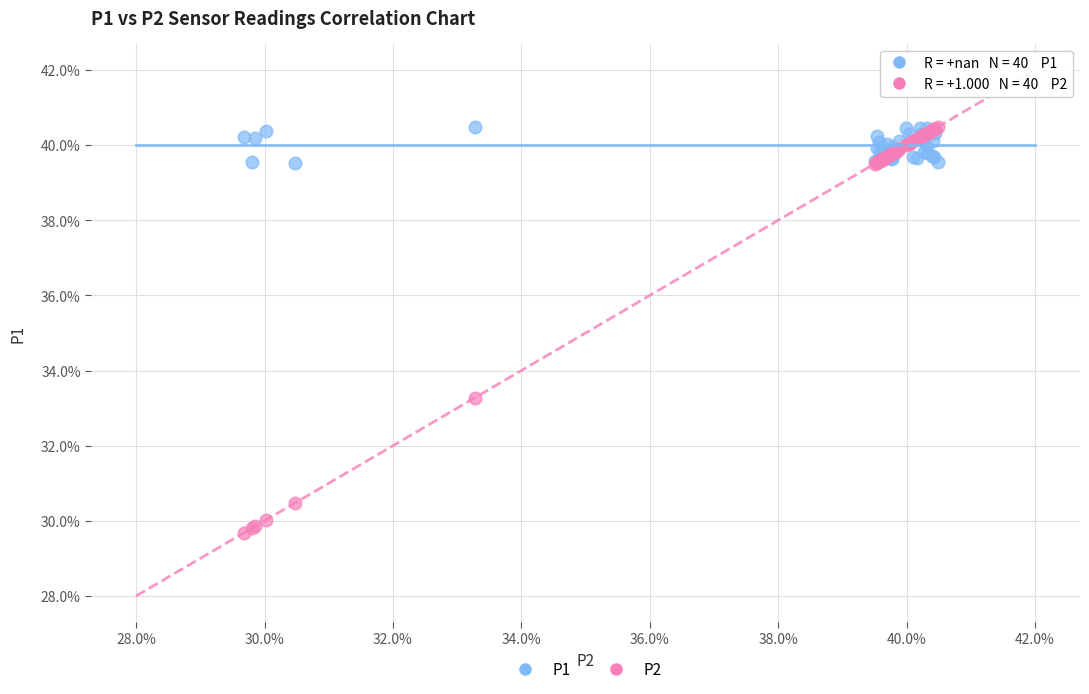

Which series contains the lowest Y value?

P2